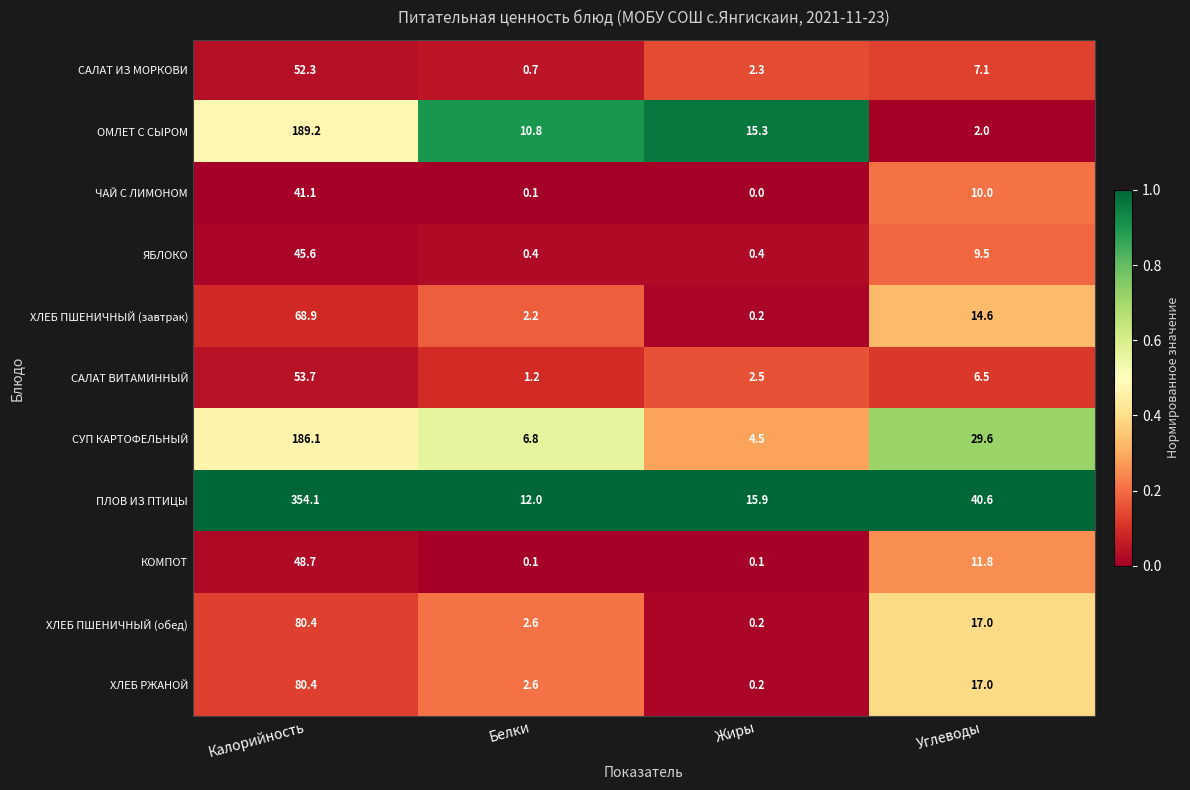

The value of ХЛЕБ ПШЕНИЧНЫЙ (обед) at Жиры is 0.2. True or false?

True